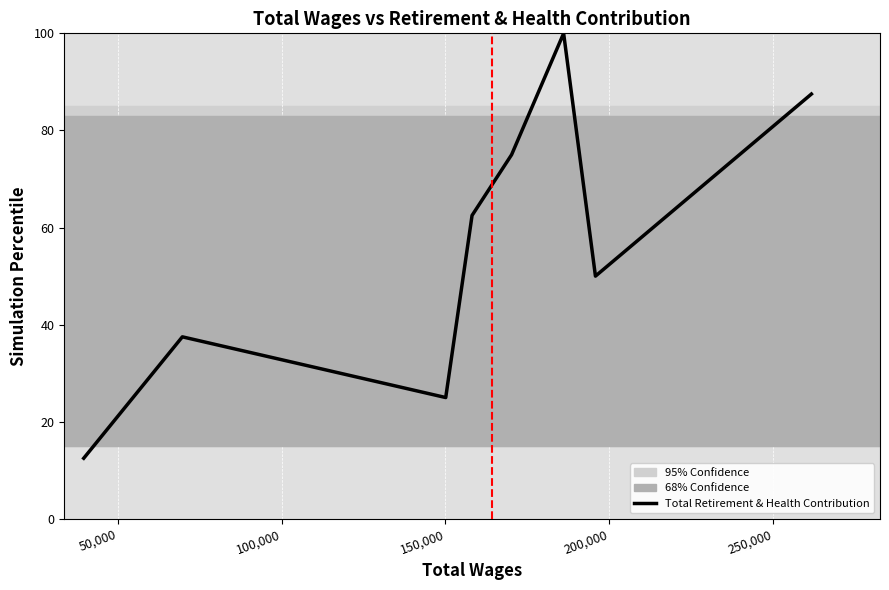

Is it true that the value at 200,000 is 84.9?

False